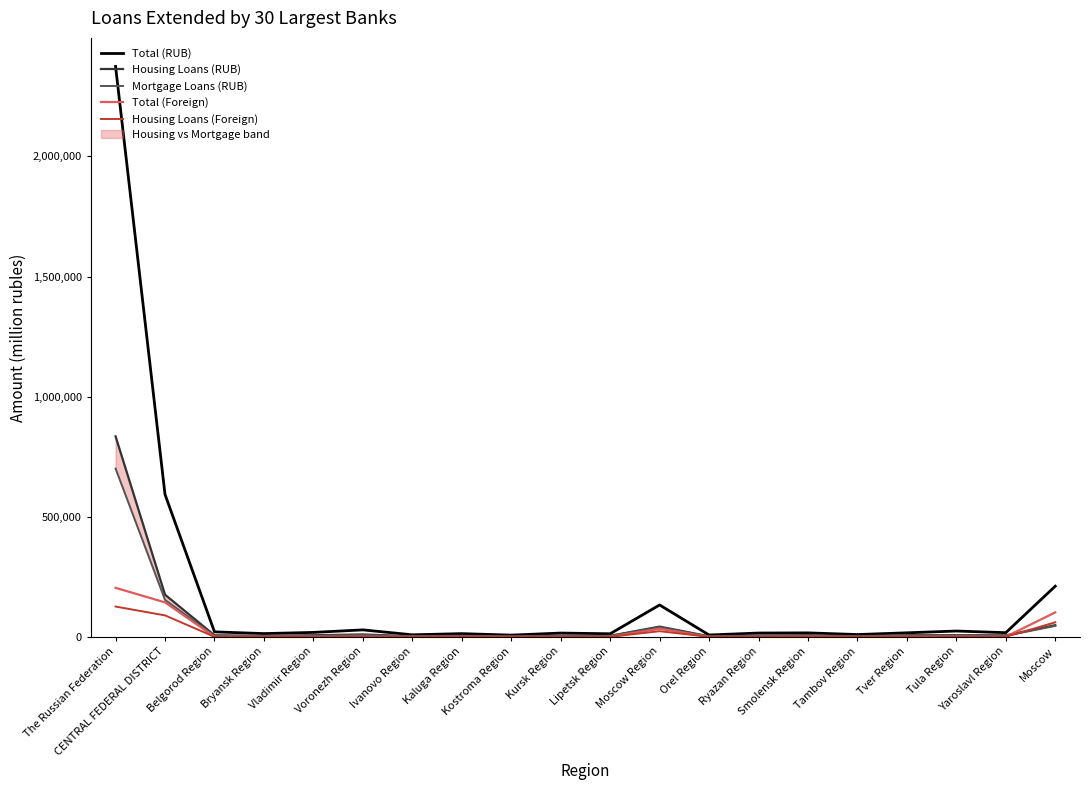

Does the chart display data point markers on the line(s)?

No